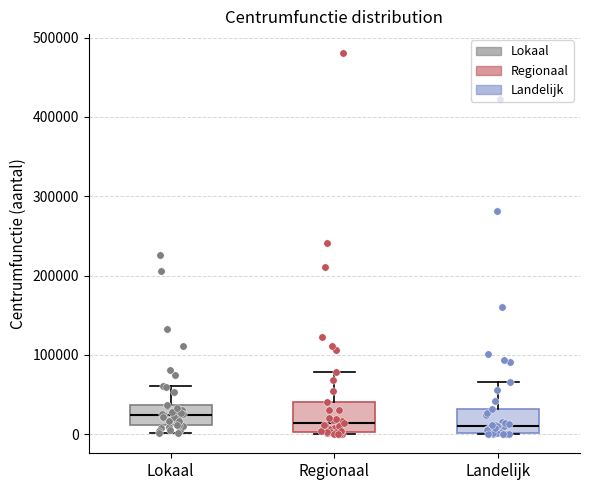

Reading left to right, transcribe this box plot: for each box, give where its median line is, the range the box spans, and where its two whiskers end, as read against the y-axis. The values are not printed on the chart, so give them approximately, as read against the axis.

Lokaal: median 20000, box 10000 to 40000, whiskers 0 to 60000
Regionaal: median 10000, box 0 to 40000, whiskers 0 (just below the box's lower edge) to 80000
Landelijk: median 10000, box 0 to 30000, whiskers 0 to 70000